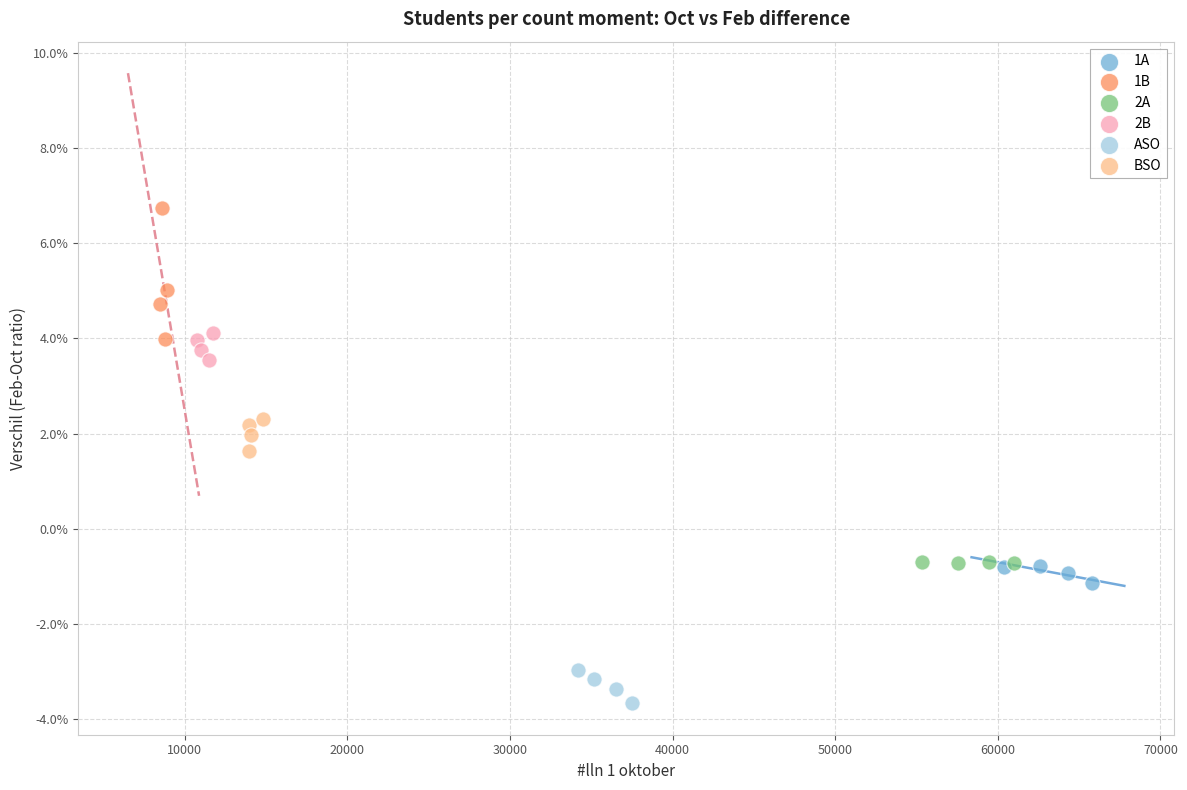

Which series has the widest spread of Y values?

1B